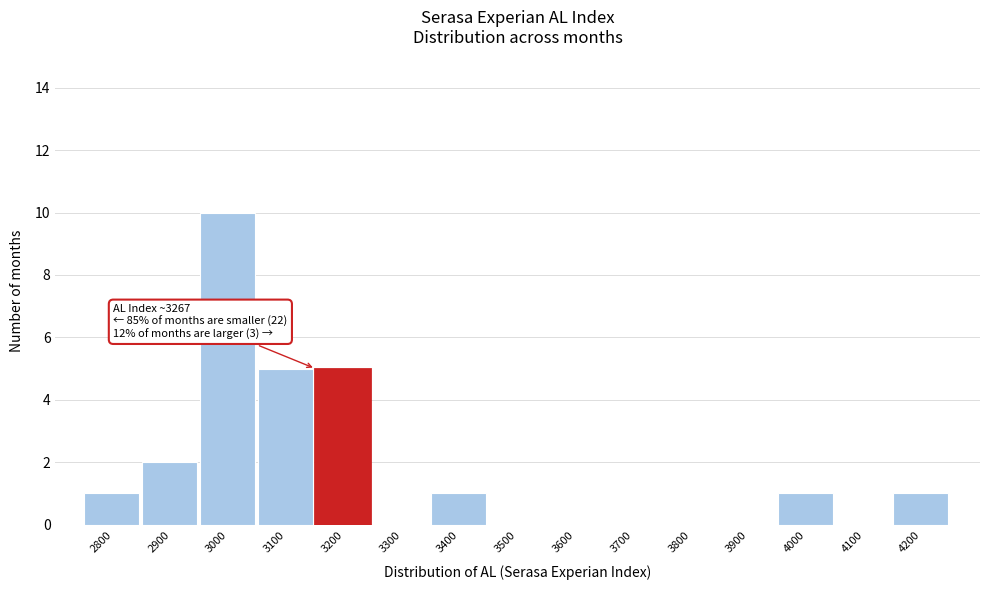

Reading left to right, what are all the values shown in this chart?

2800=1	2900=2	3000=10	3100=5	3200=5	3300=0	3400=1	3500=0	3600=0	3700=0	3800=0	3900=0	4000=1	4100=0	4200=1